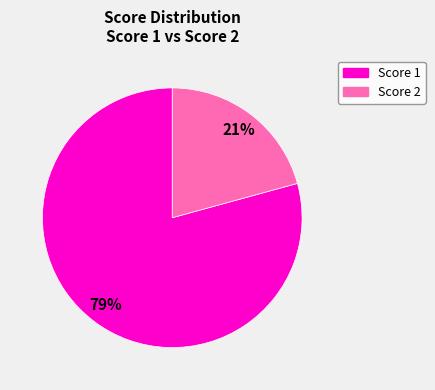

To the nearest percent, what is the average slice percentage?

50%